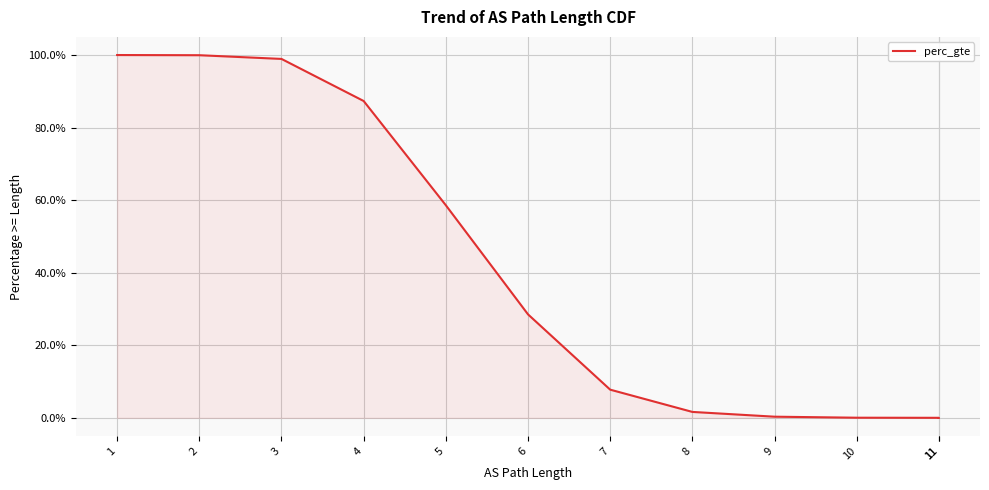

At which label is the value closest to 0?

11